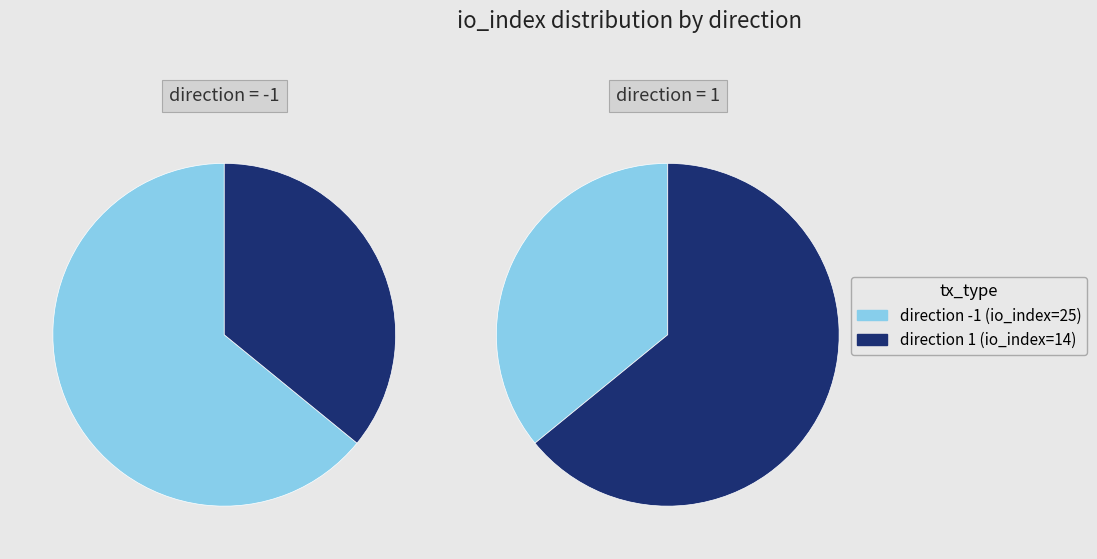

Does values account for over 50% of the chart?

Yes